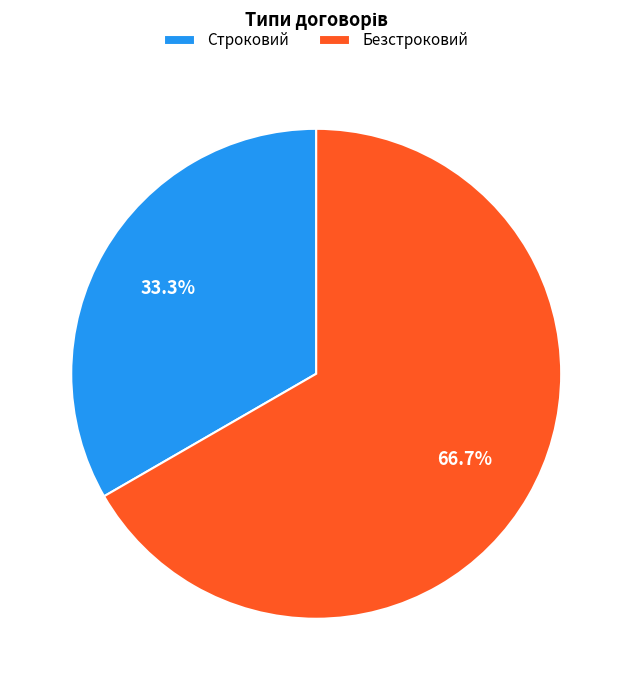

To the nearest percent, what portion does Безстроковий represent?

67%